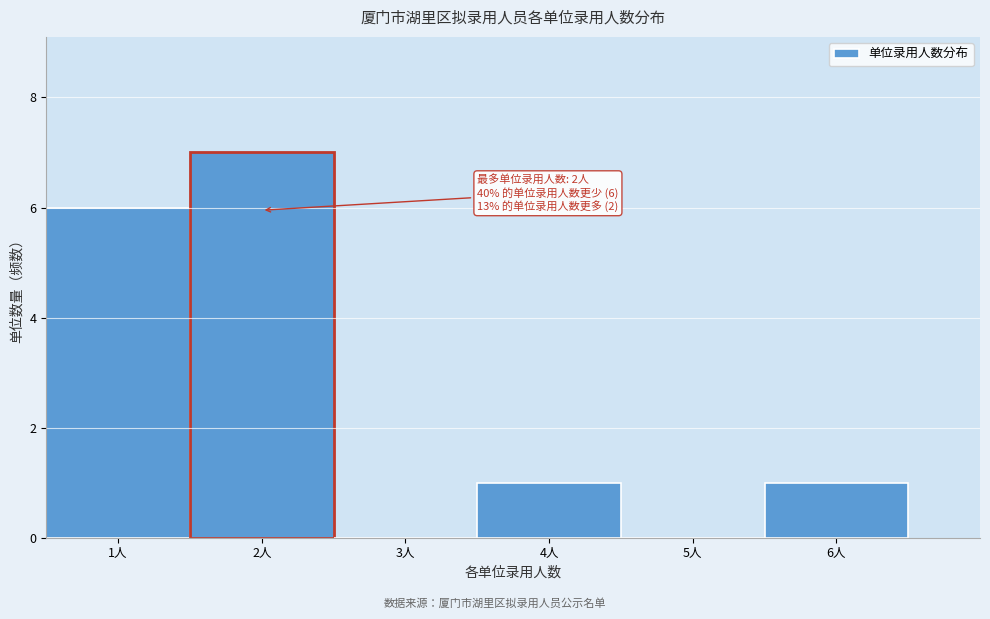

Which range on the x-axis has the tallest bar?

1.5 to 2.5